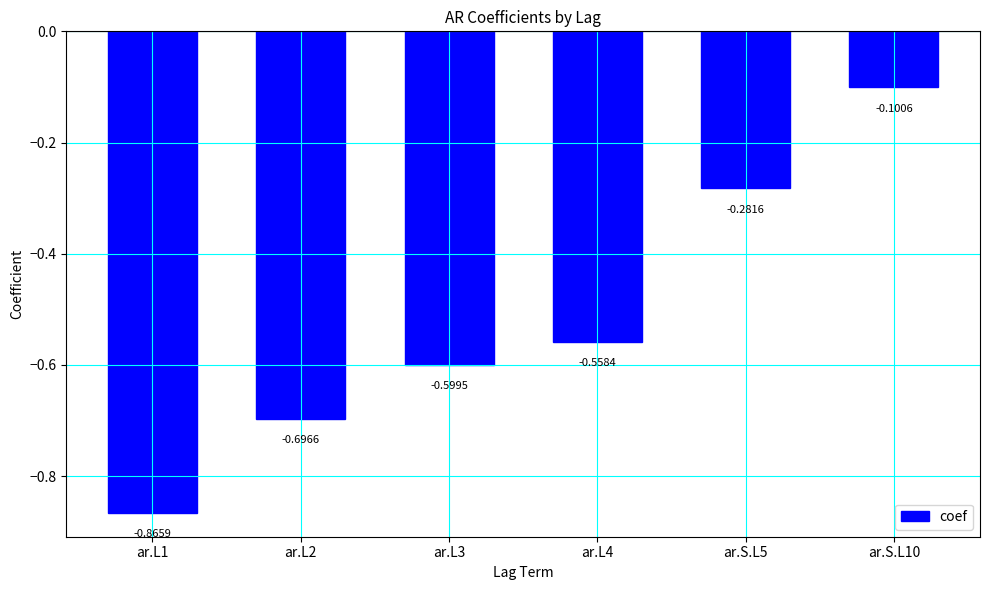

Rank the categories by value from lowest to highest.

ar.L1, ar.L2, ar.L3, ar.L4, ar.S.L5, ar.S.L10